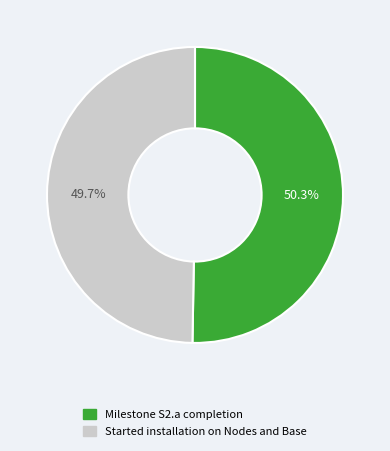

How many slices are in this pie chart?

2